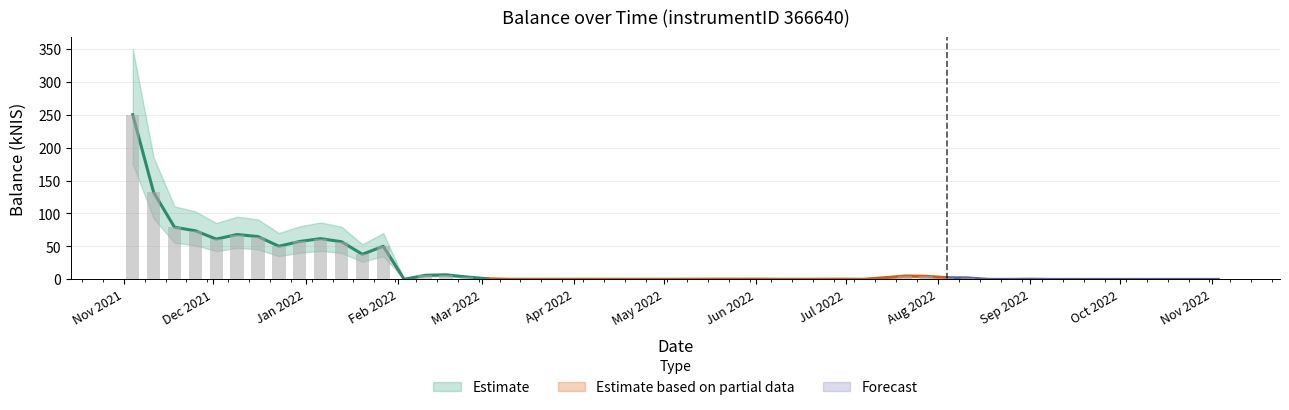

The value at 2022-08-25 is 0.1. True or false?

True